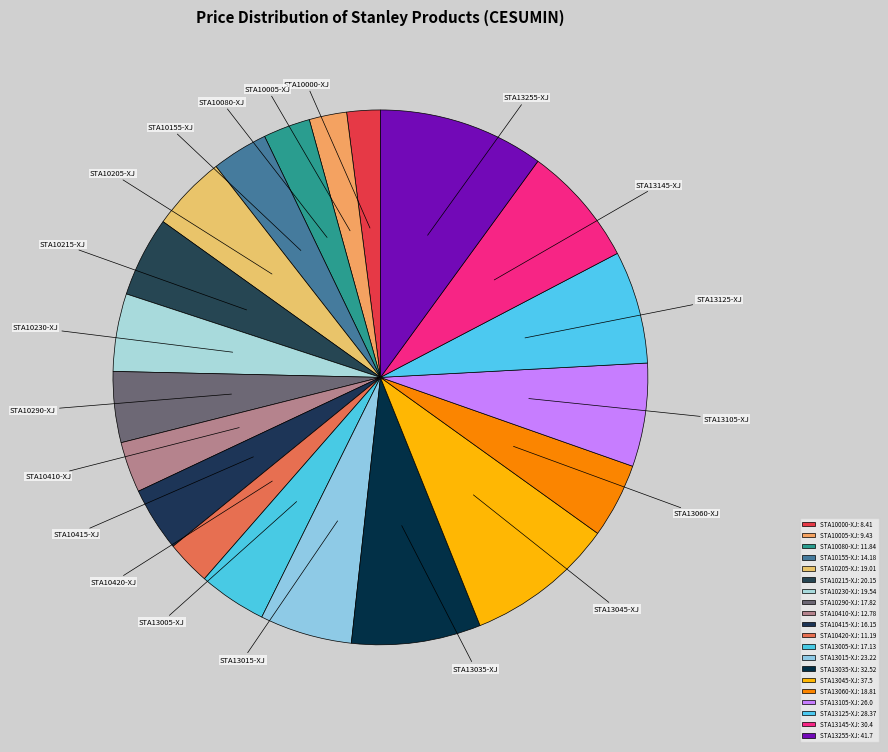

How many segments does this pie chart have?

20